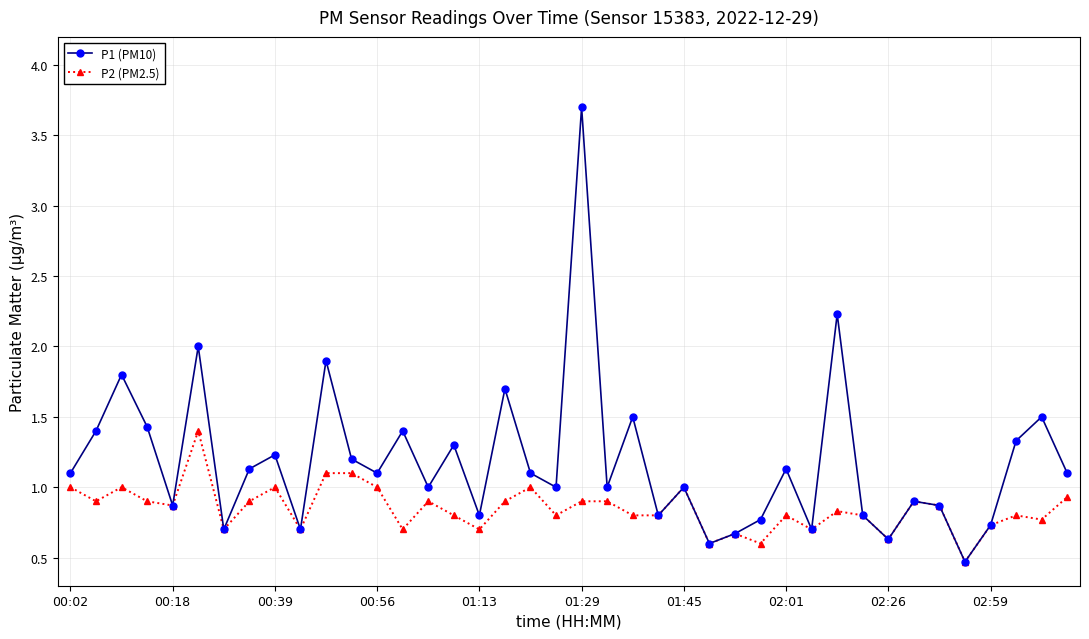

Which series has the largest total across all categories?

P1 (PM10)